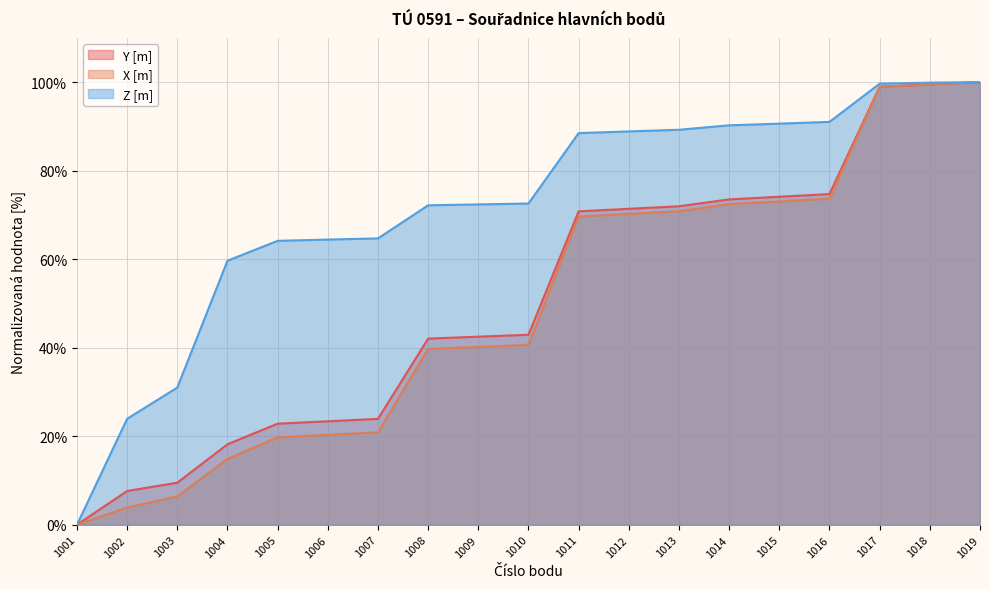

How many lines are shown in the chart?

3